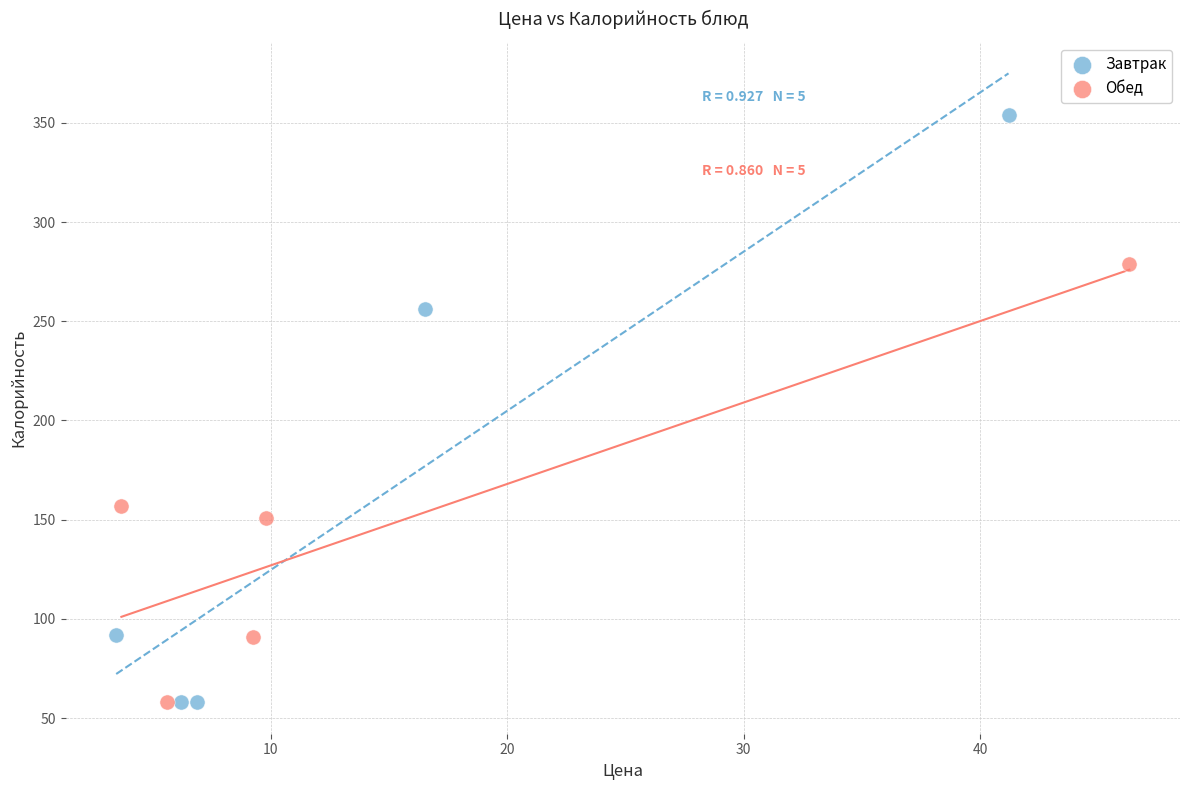

Which series reaches the maximum Y coordinate?

Завтрак